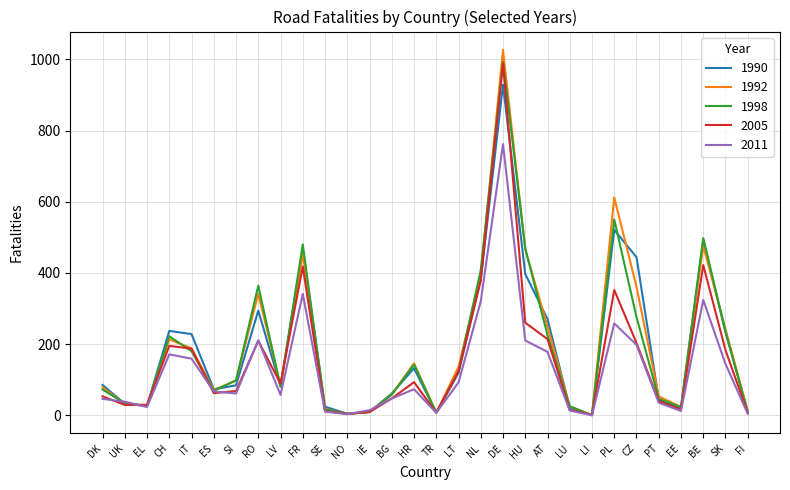

Which series has the widest spread of values?

1992